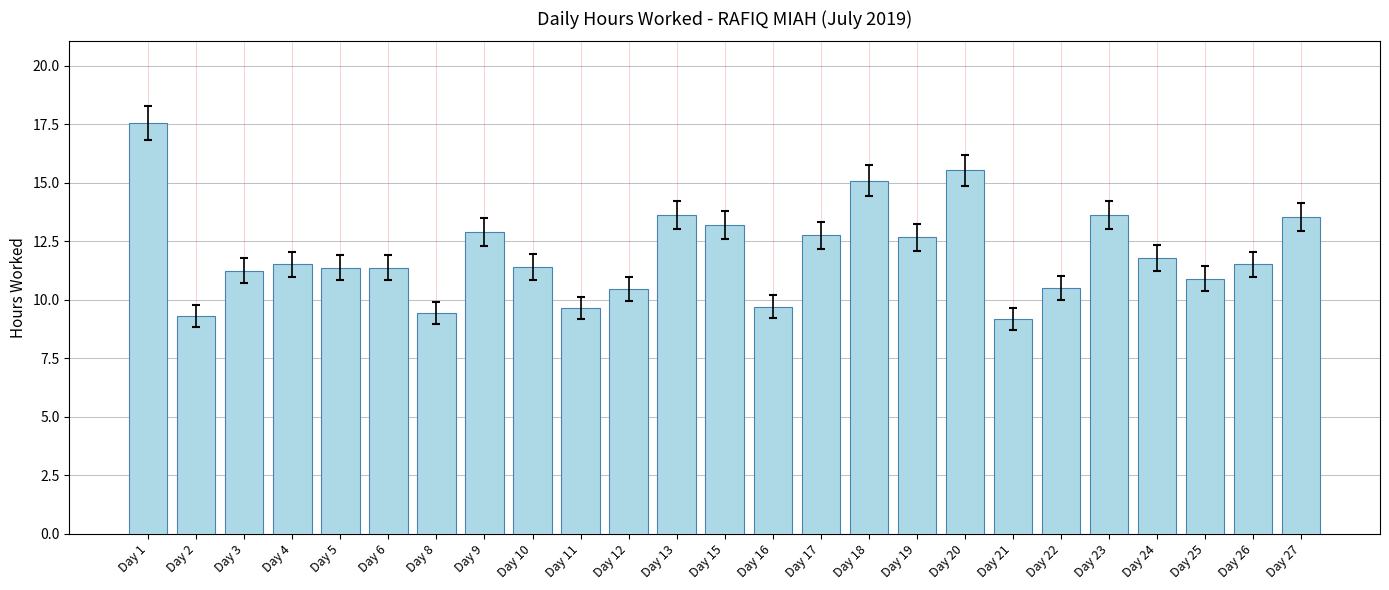

Between Day 4 and Day 23, which is larger?

Day 23